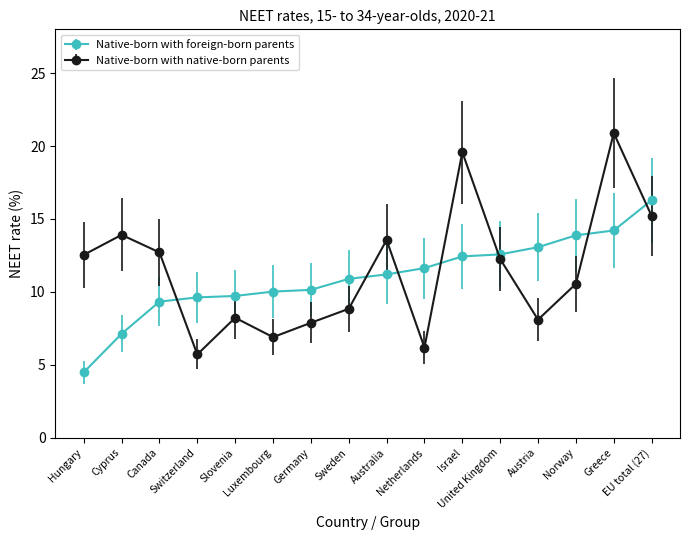

What are all the series names shown in the legend?

Native-born with foreign-born parents, Native-born with native-born parents